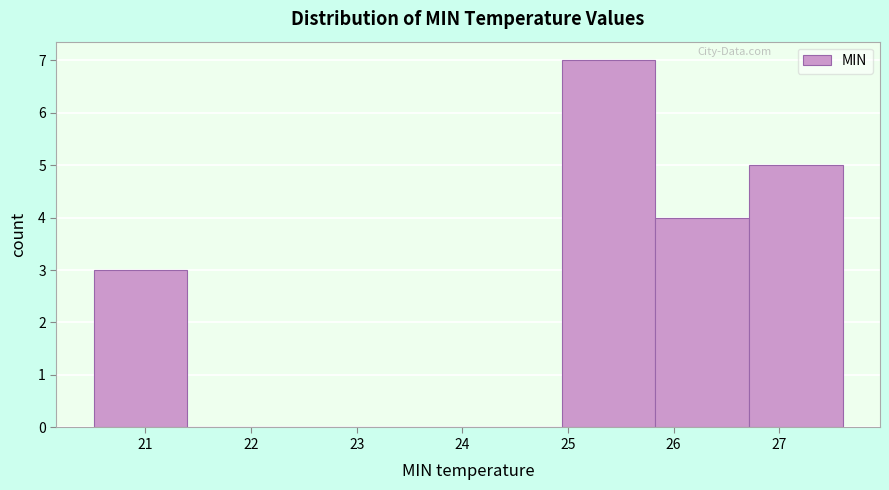

Which range on the x-axis has the tallest bar?

24.9 to 25.8